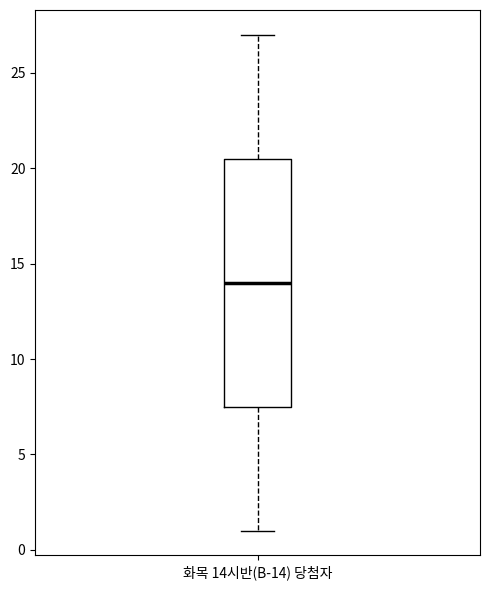

Read this box plot against the y-axis: the position of the median line, the range covered by the box, and the ends of both whiskers. The values are not printed on the chart, so give them approximately, as read against the axis.

median 14.0, box 7.5 to 20.5, whiskers 1.0 to 27.0